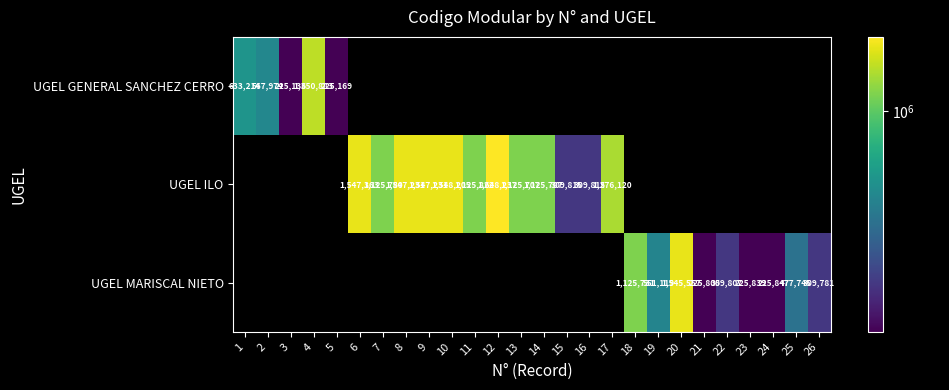

The UGEL MARISCAL NIETO series shows 477745 at 25. True or false?

True